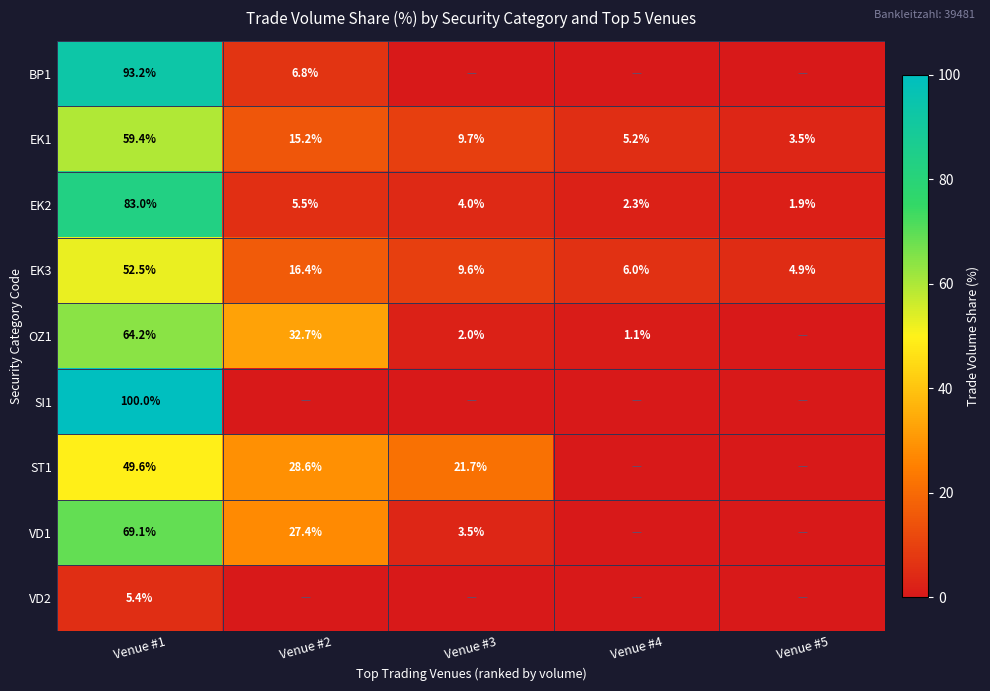

What is the spread (max minus min) of values at Venue #2?

32.7